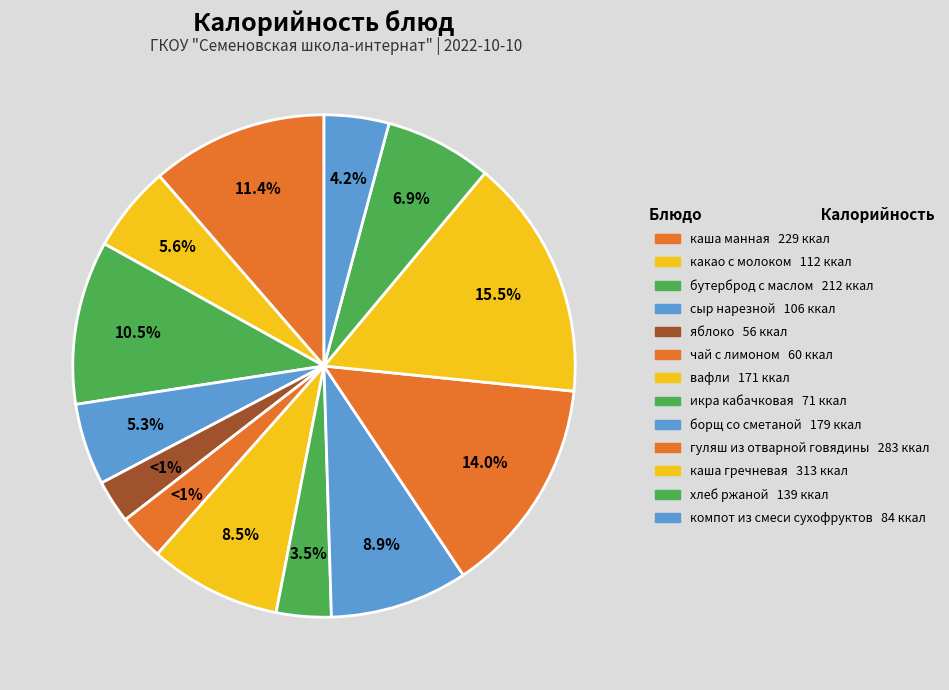

Is it true that хлеб ржаной is 7% of the pie?

True